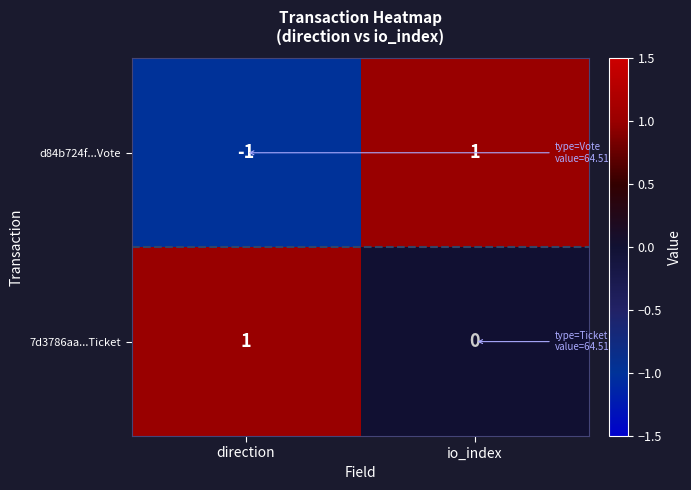

List the labels in order of d84b724f...Vote value, smallest first.

direction, io_index